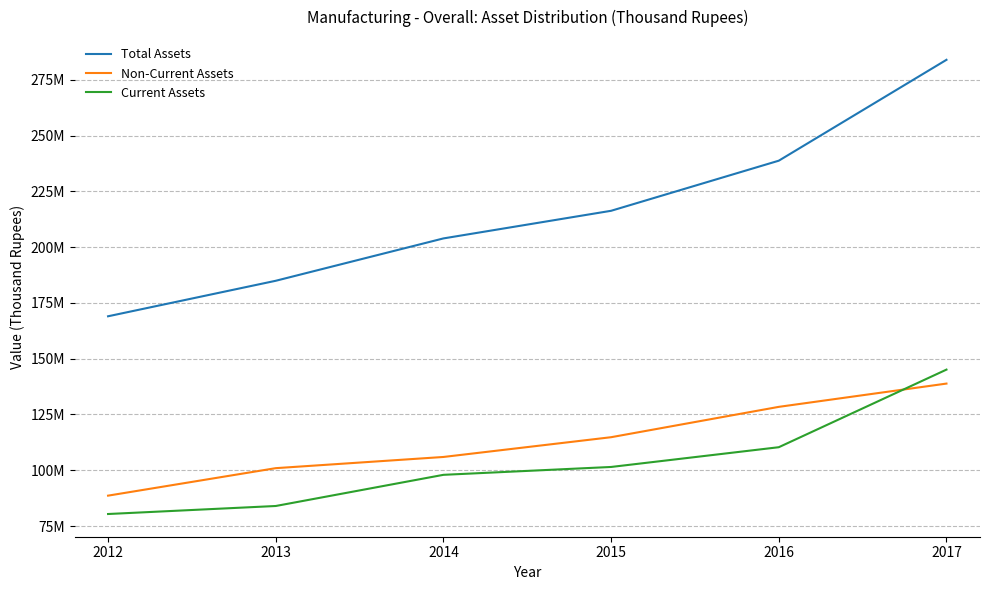

True or false: Non-Current Assets and Total Assets intersect in this chart.

False